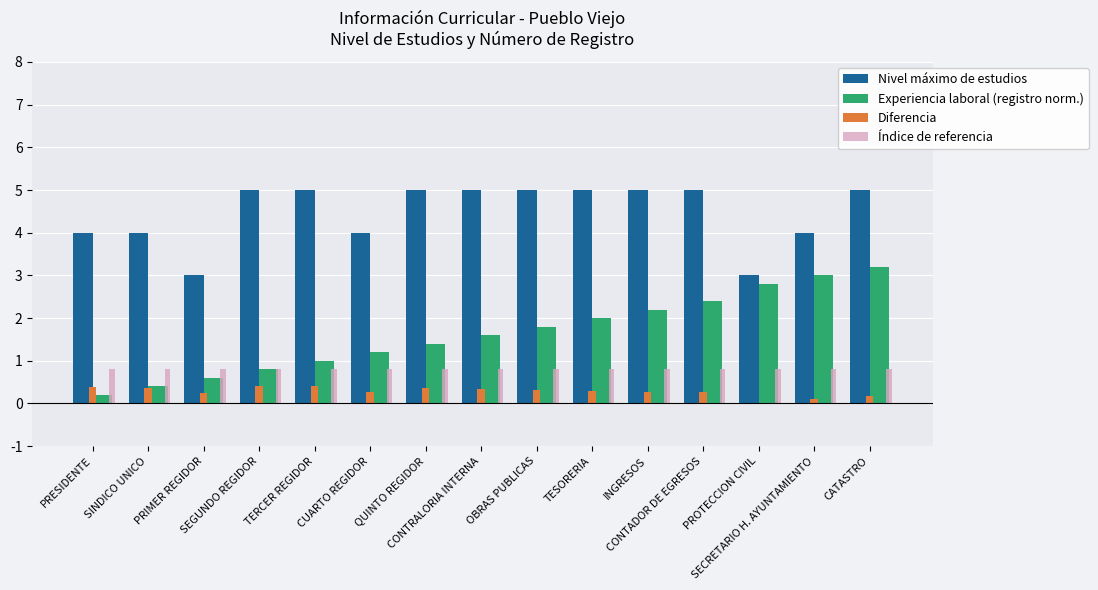

What is the sum of all Experiencia laboral (registro norm.) values?

24.6